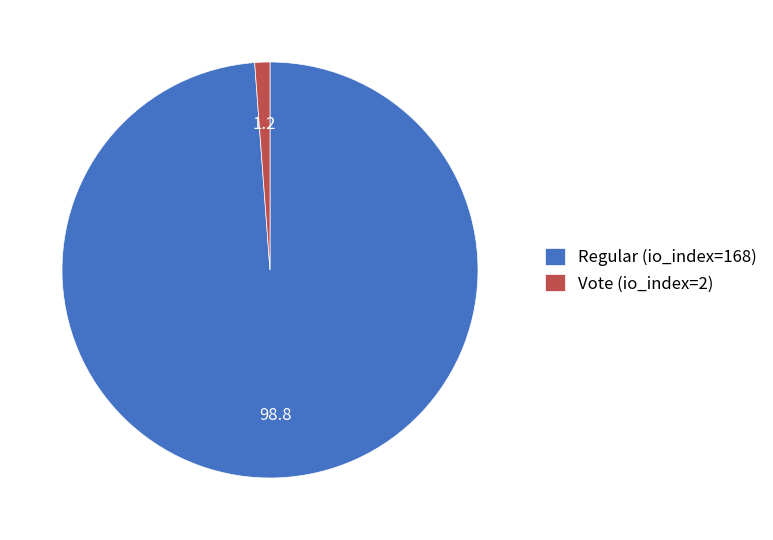

Between Regular (io_index=168) and Vote (io_index=2), which is larger?

Regular (io_index=168)